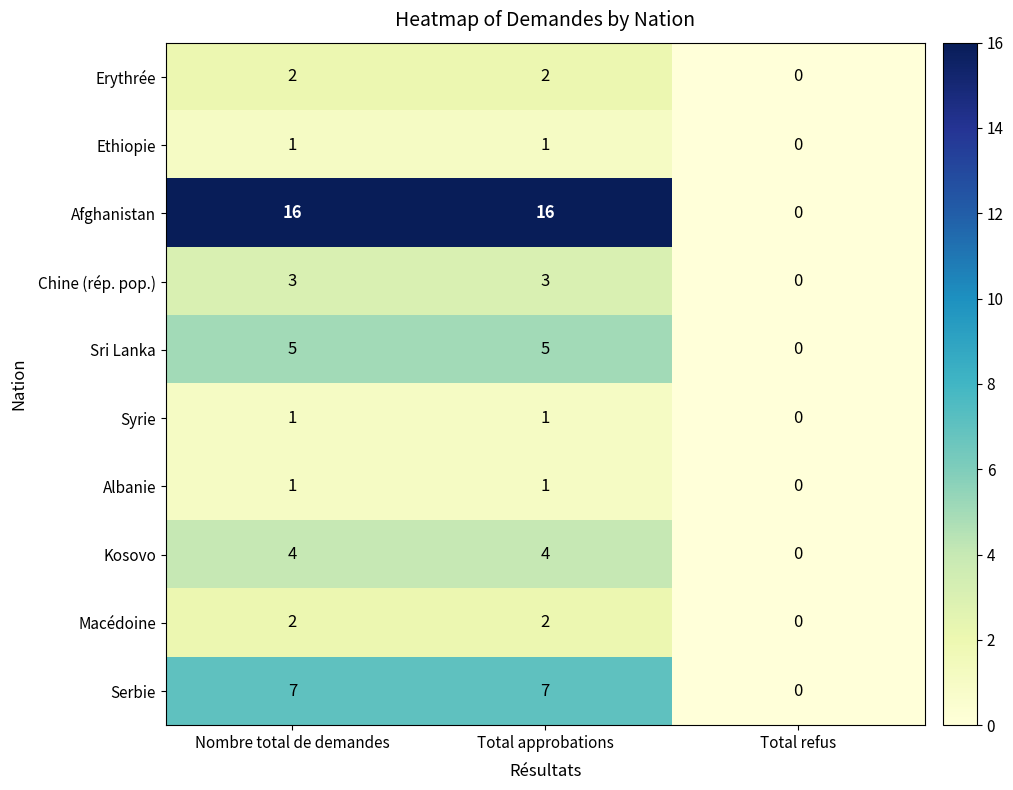

Reading left to right, list all the values displayed in this chart.

Erythrée: Nombre total de demandes=2	Total approbations=2	Total refus=0
Ethiopie: Nombre total de demandes=1	Total approbations=1	Total refus=0
Afghanistan: Nombre total de demandes=16	Total approbations=16	Total refus=0
Chine (rép. pop.): Nombre total de demandes=3	Total approbations=3	Total refus=0
Sri Lanka: Nombre total de demandes=5	Total approbations=5	Total refus=0
Syrie: Nombre total de demandes=1	Total approbations=1	Total refus=0
Albanie: Nombre total de demandes=1	Total approbations=1	Total refus=0
Kosovo: Nombre total de demandes=4	Total approbations=4	Total refus=0
Macédoine: Nombre total de demandes=2	Total approbations=2	Total refus=0
Serbie: Nombre total de demandes=7	Total approbations=7	Total refus=0